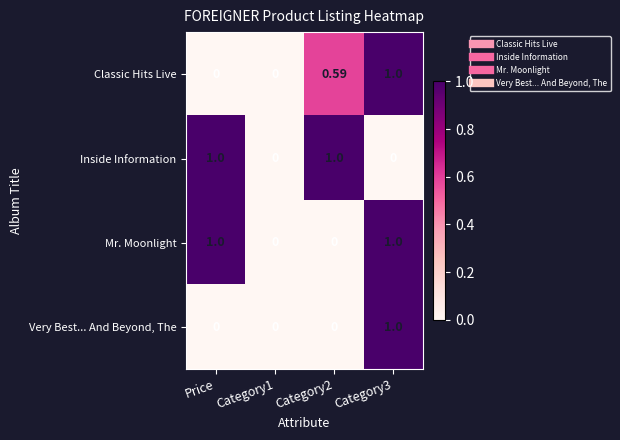

How many series are shown in this chart?

4